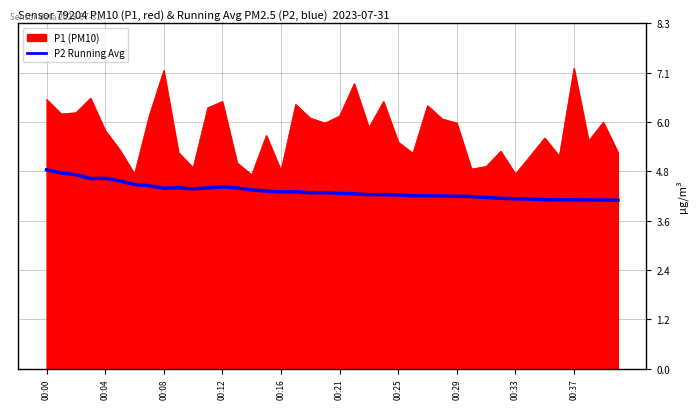

What is the minimum value shown in the chart?

4.1